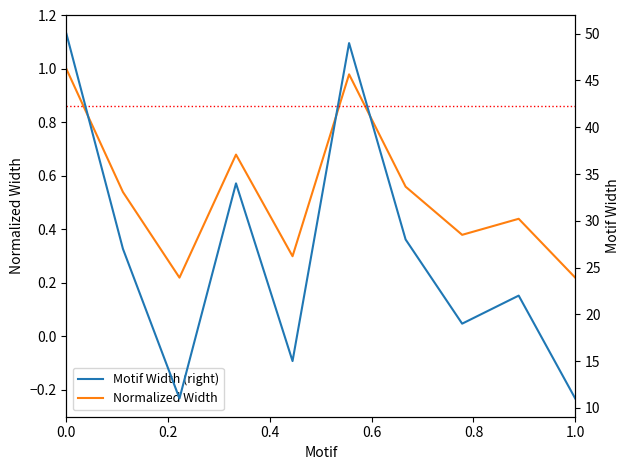

What is the maximum value shown in the chart?

50.0